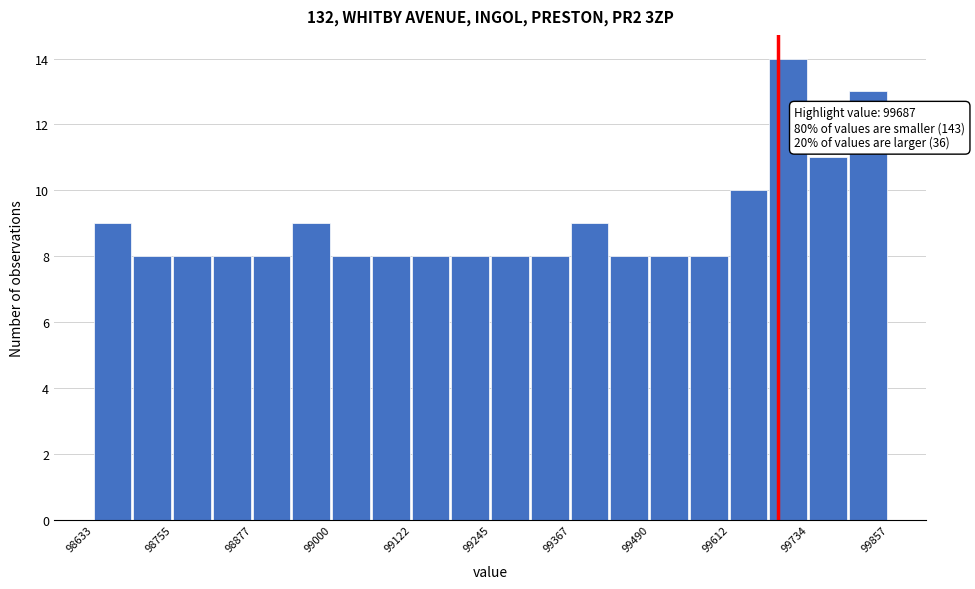

Around what value on the x-axis is the tallest bar? Give the approximate position of its centre, as read against the axis.

99700